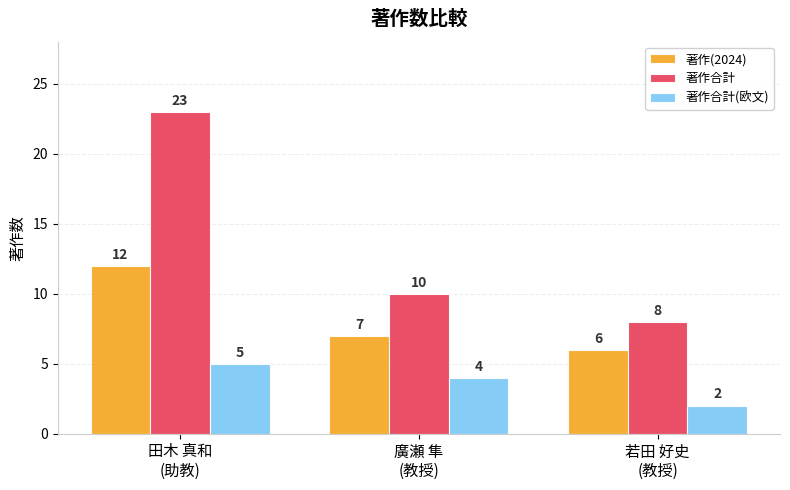

What is the sum of all 著作合計(欧文) values?

11